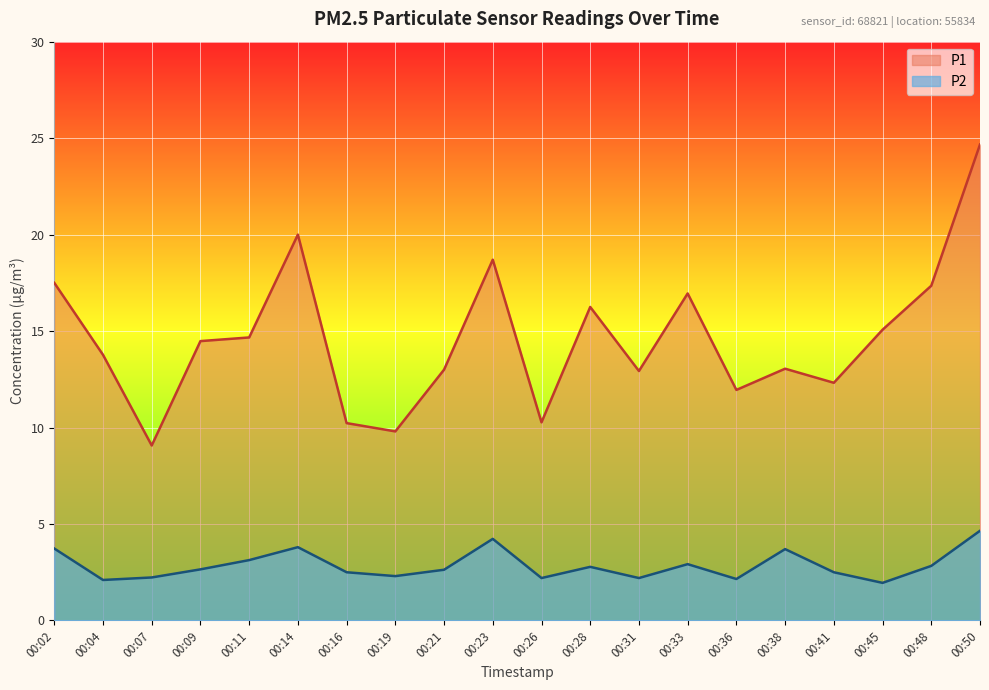

Rank the series by their average value, from highest to lowest.

P1 line, P2 line